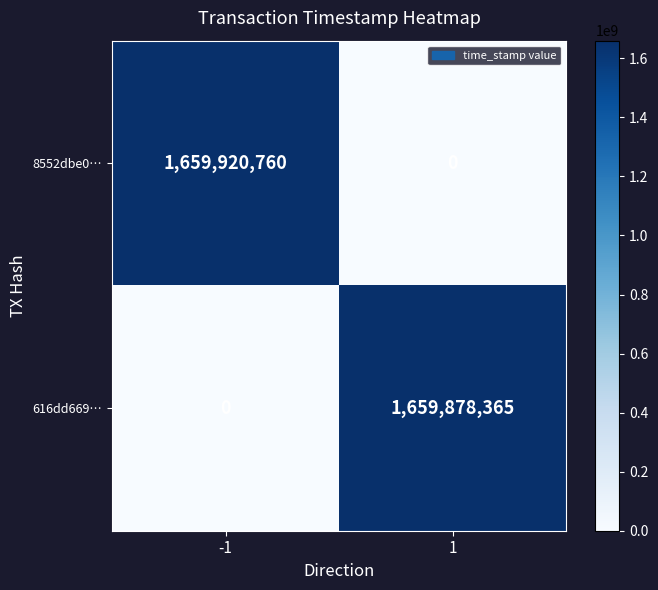

What is the sum of the 8552dbe0… values at -1 and 1?

1659920760